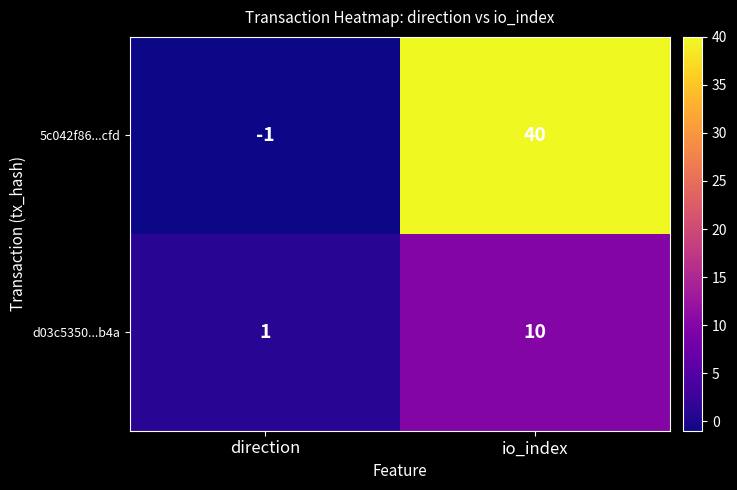

What is the approximate value of 5c042f86...cfd at io_index, to the nearest 10?

40